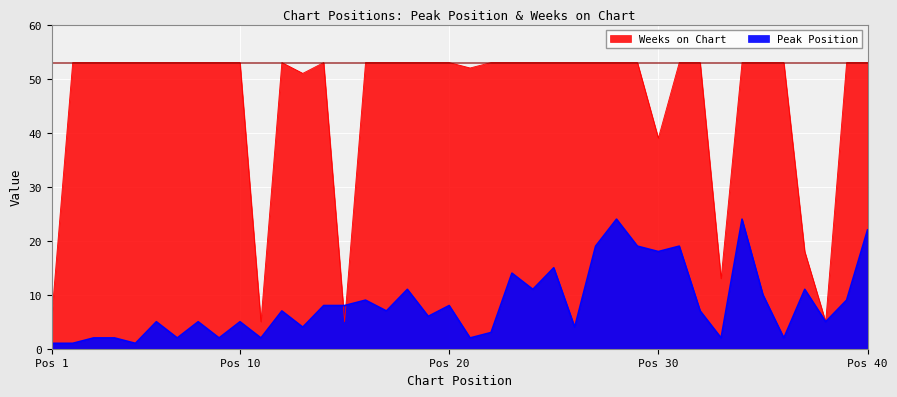

Which category has the lowest value across all series?

Pos 1